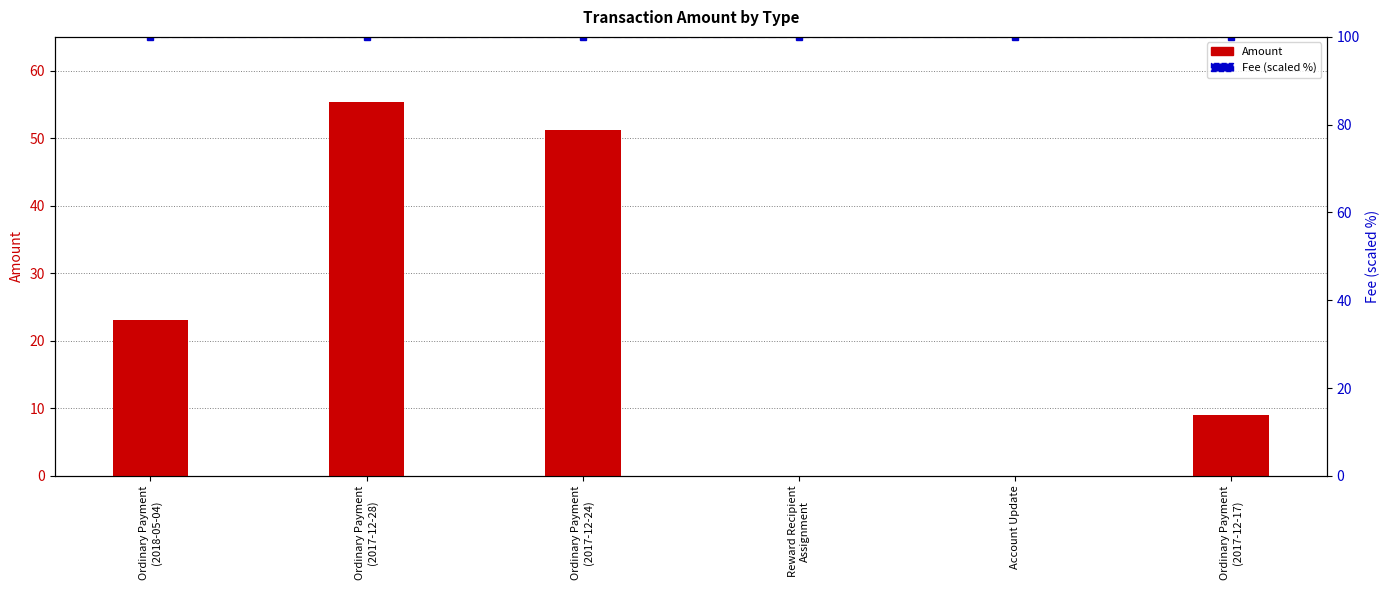

Does the chart contain stacked bars?

No